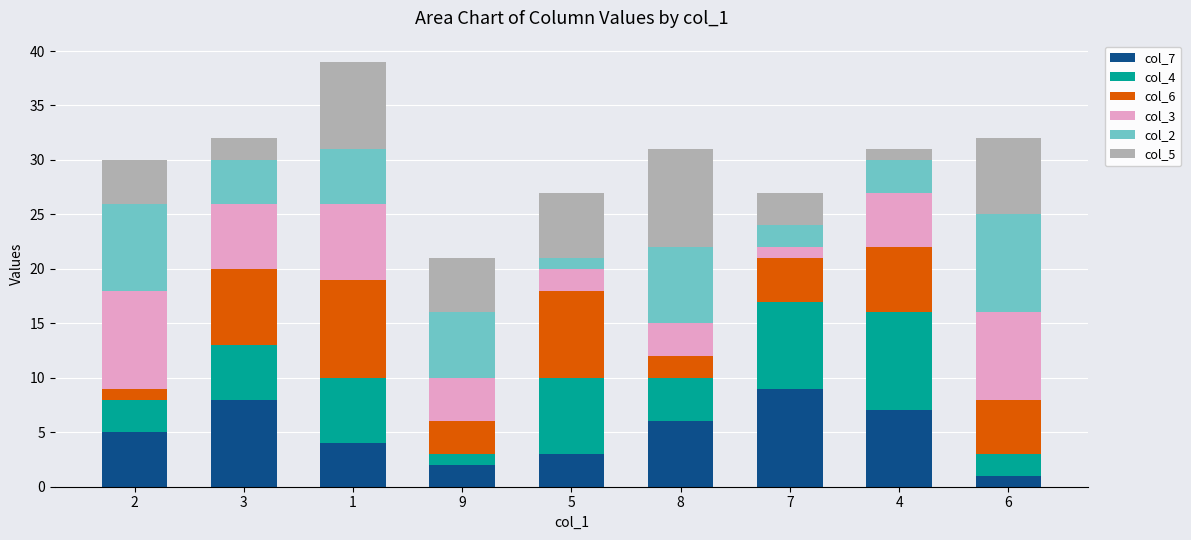

How many data points does each series have?

9